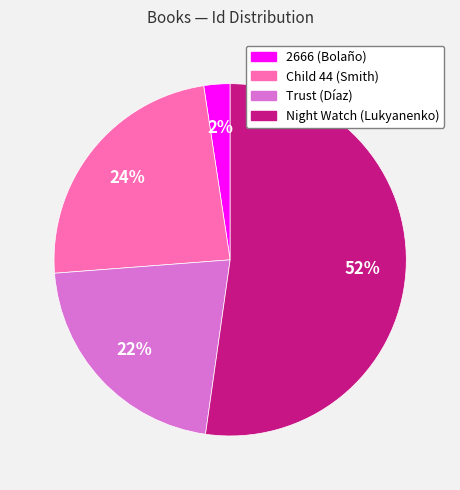

To the nearest percent, what is the difference between the largest and smallest slice percentages?

50%